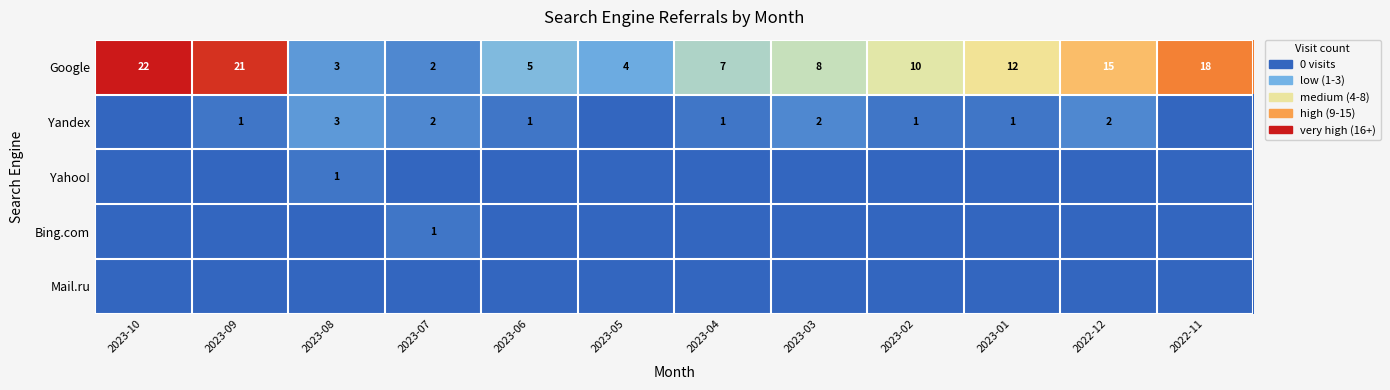

Which label corresponds to the smallest value in the chart?

2023-10